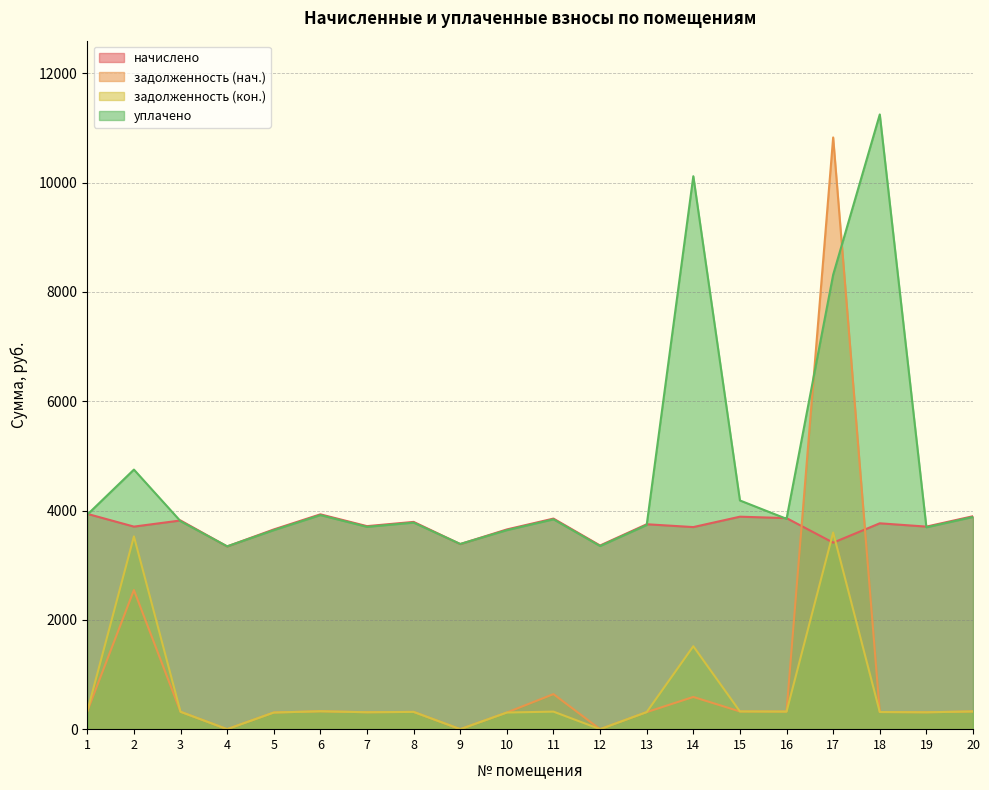

The задолженность_2 series shows 0.0 at 4. True or false?

True